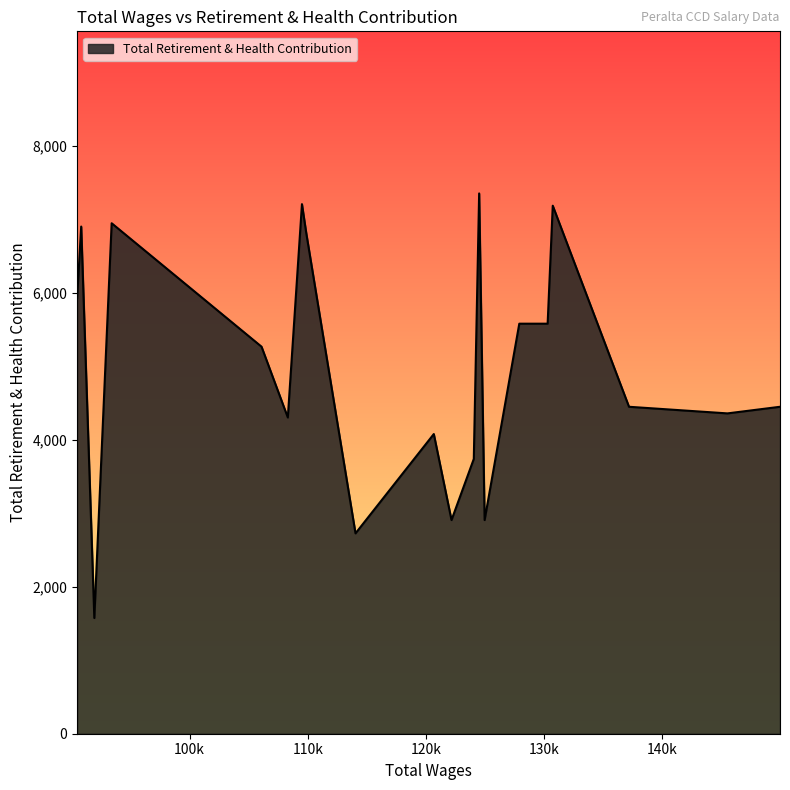

What is the difference between the maximum and minimum values?

5779